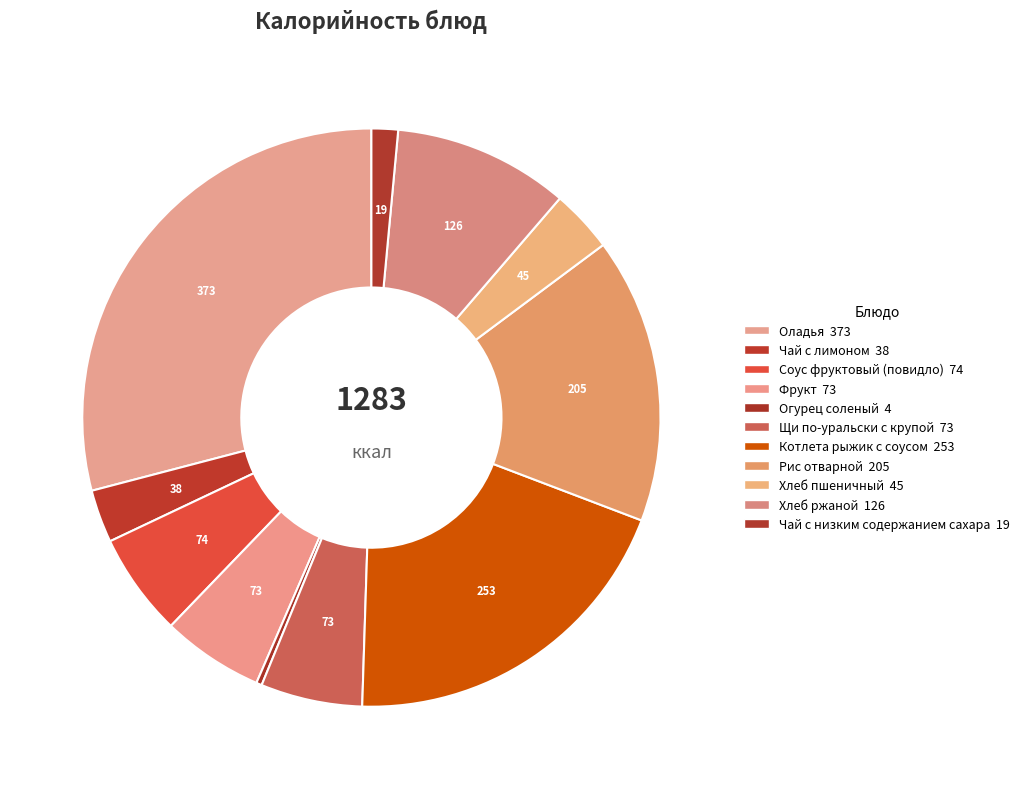

To the nearest percent, what percentage of the pie is Котлета рыжик с соусом?

20%